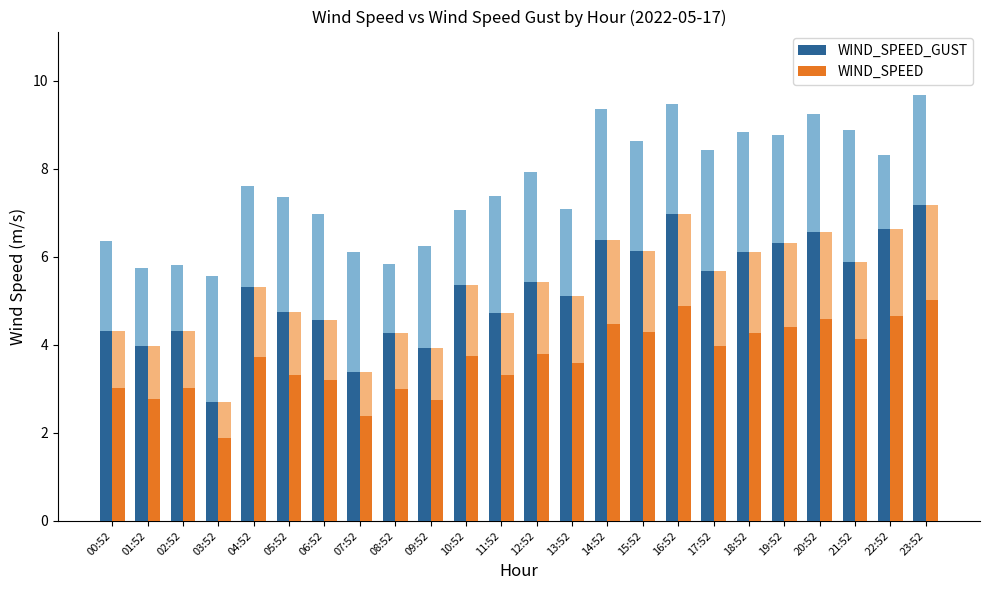

What is the label of the 7th bar from the left?

06:52